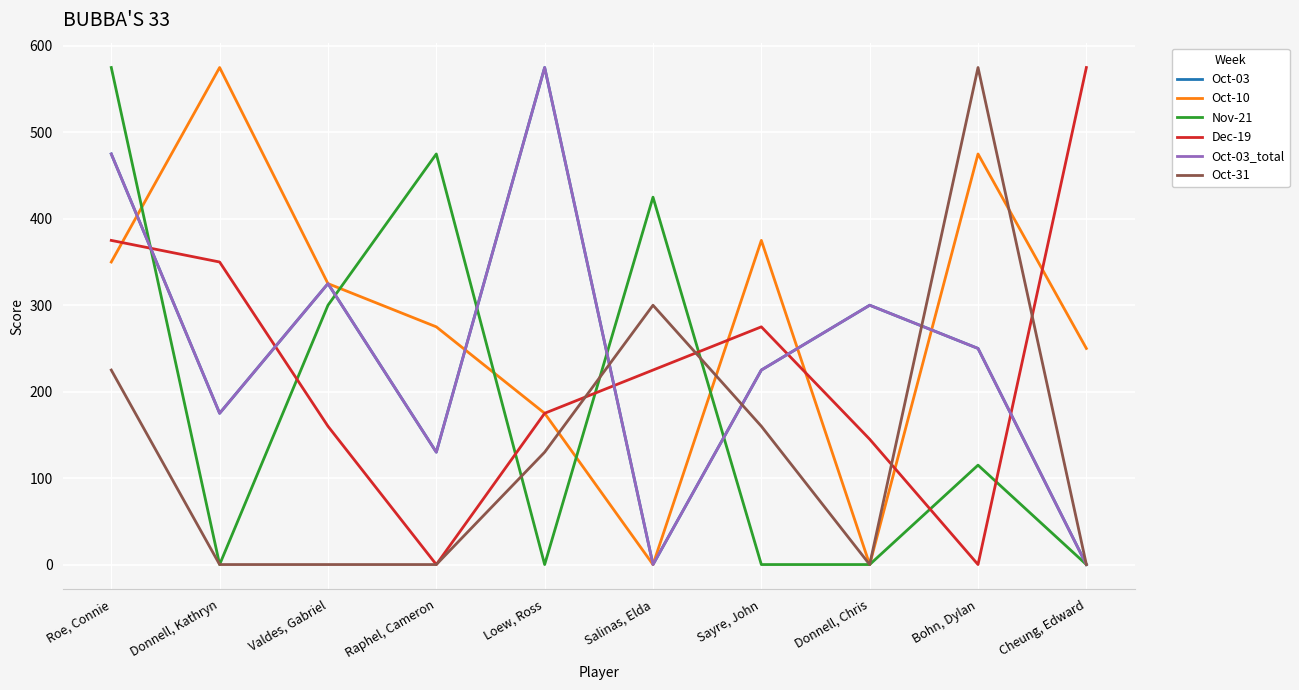

Does the chart display data point markers on the line(s)?

No